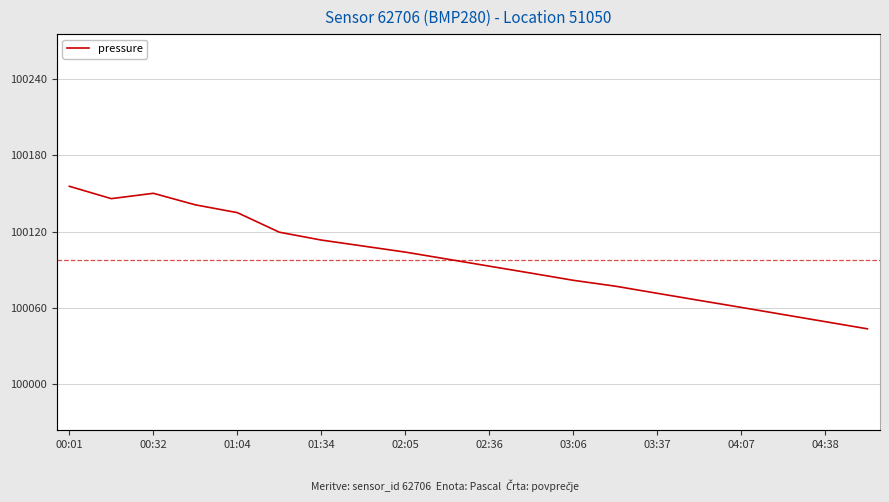

At which category is the sum across all series the highest?

00:01